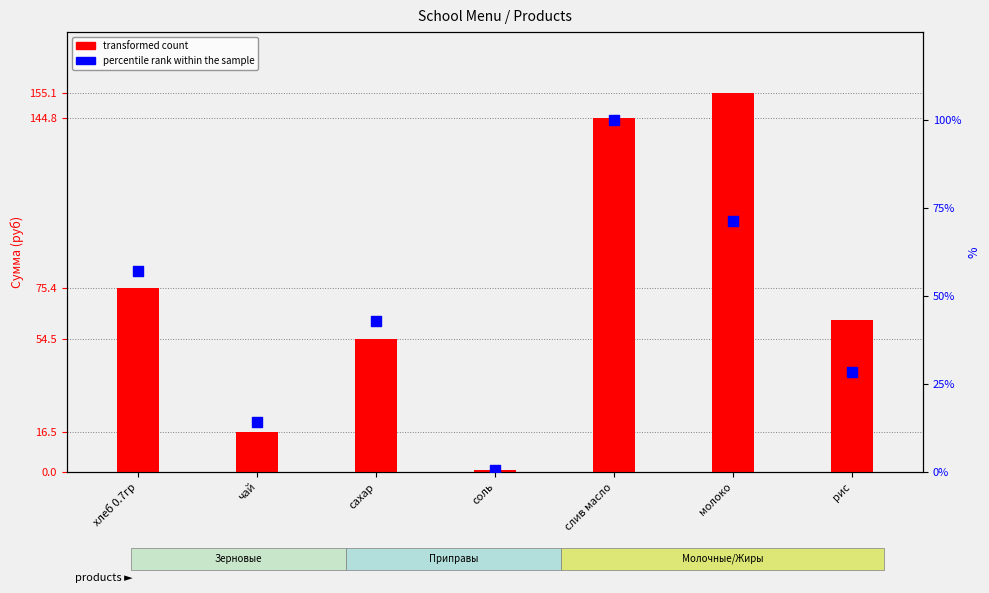

At which category is the sum across all series the highest?

слив масло